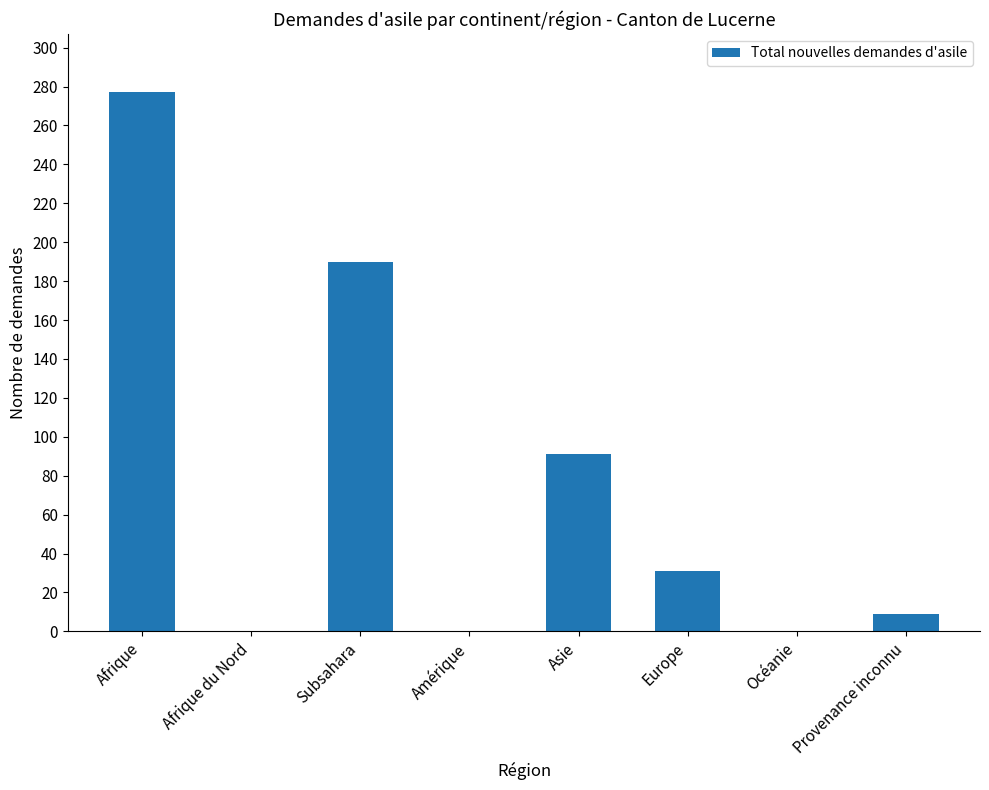

Where is the data nearest to the value 138?

Asie